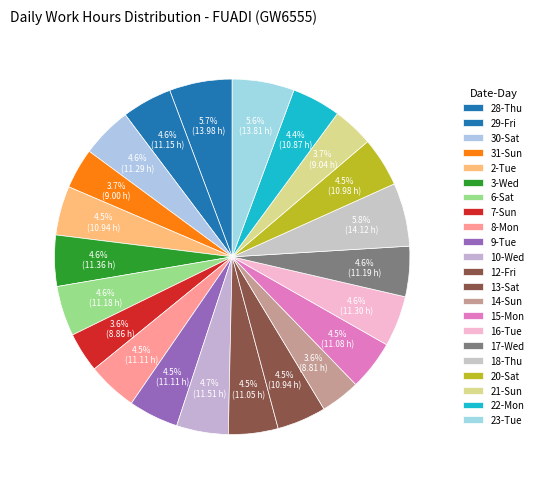

Count the number of slices in the pie.

22